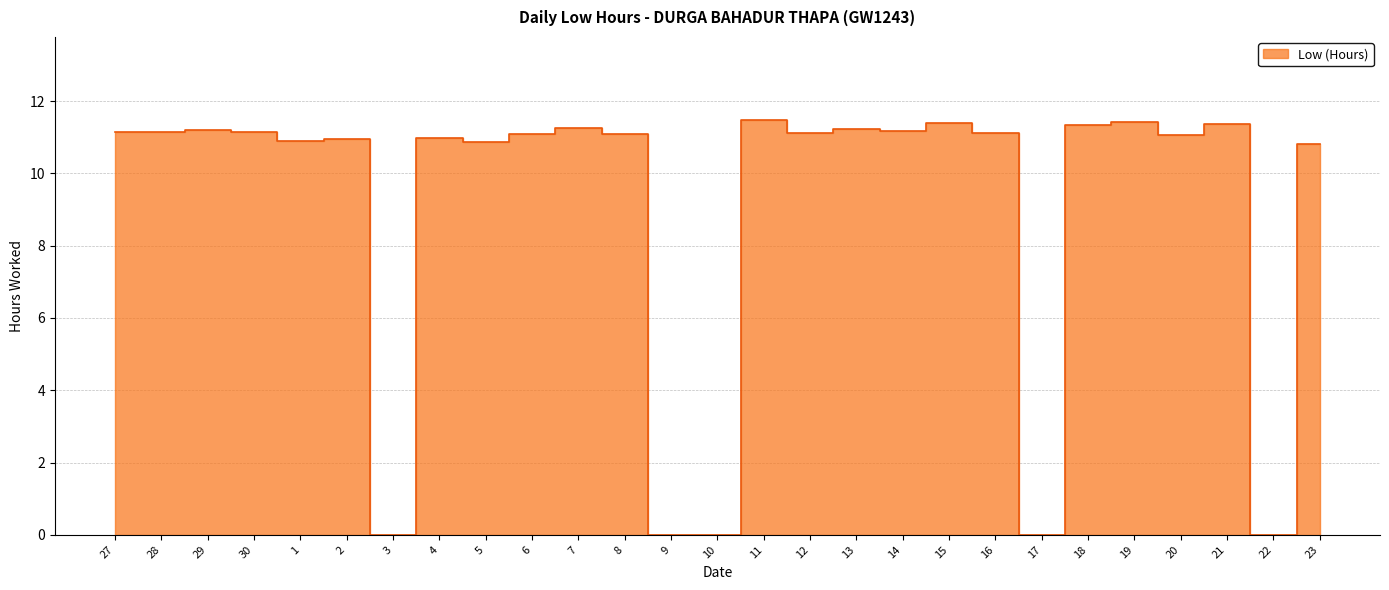

What is the change in value from 27 to 23?

-0.3